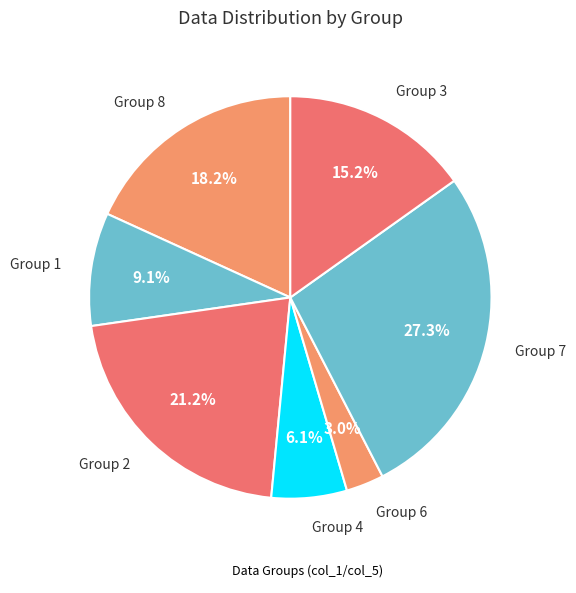

Which slice is the largest?

7